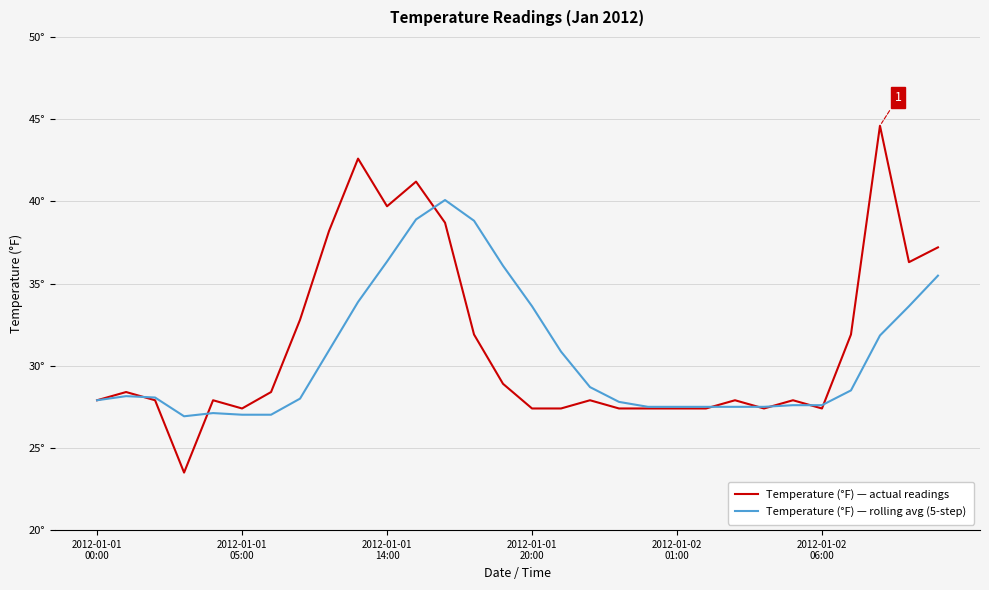

Does the chart have visible grid lines?

Yes